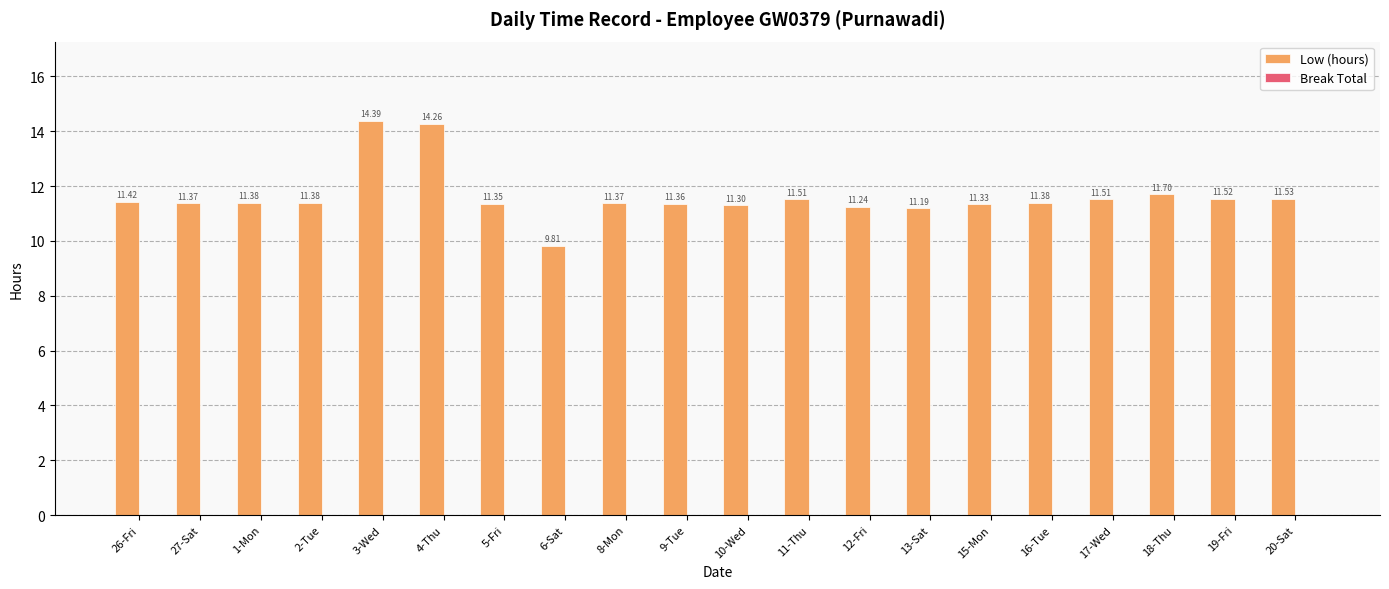

Which label corresponds to the smallest value in the chart?

6-Sat